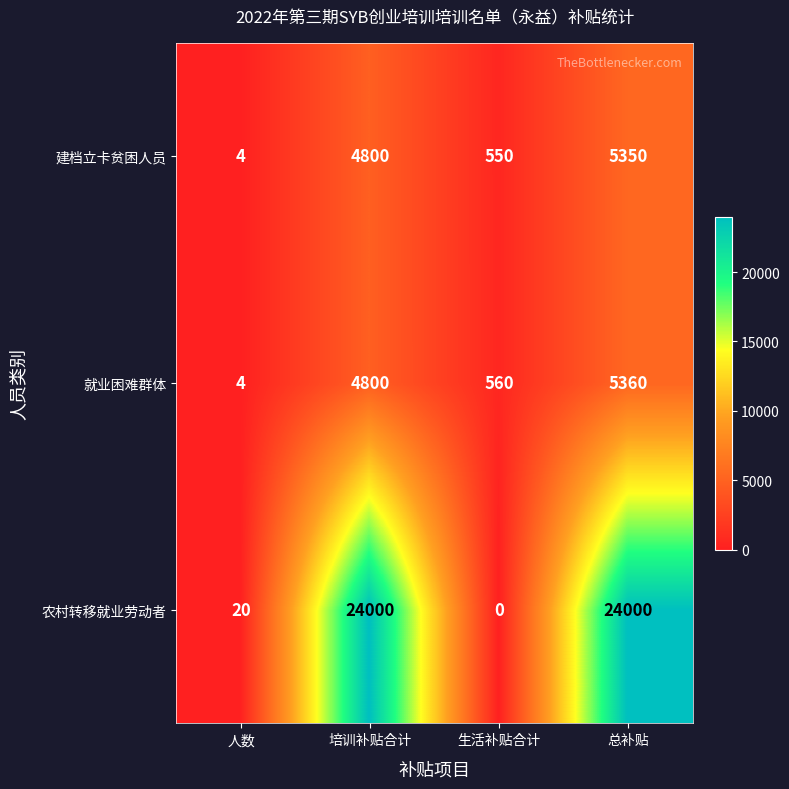

Is it true that 建档立卡贫困人员 equals 1505 at 培训补贴合计?

False